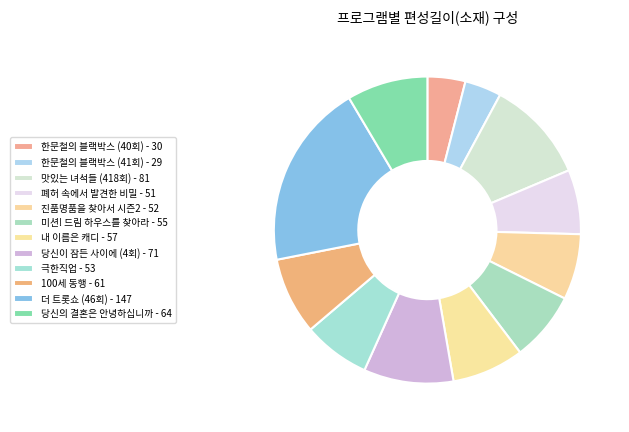

Which slice is the smallest?

한문철의 블랙박스 (41회)